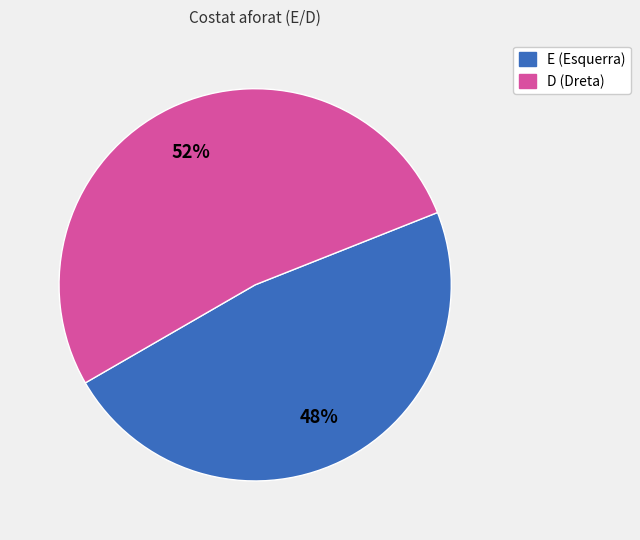

To the nearest percent, what is the combined percentage of D and E?

100%